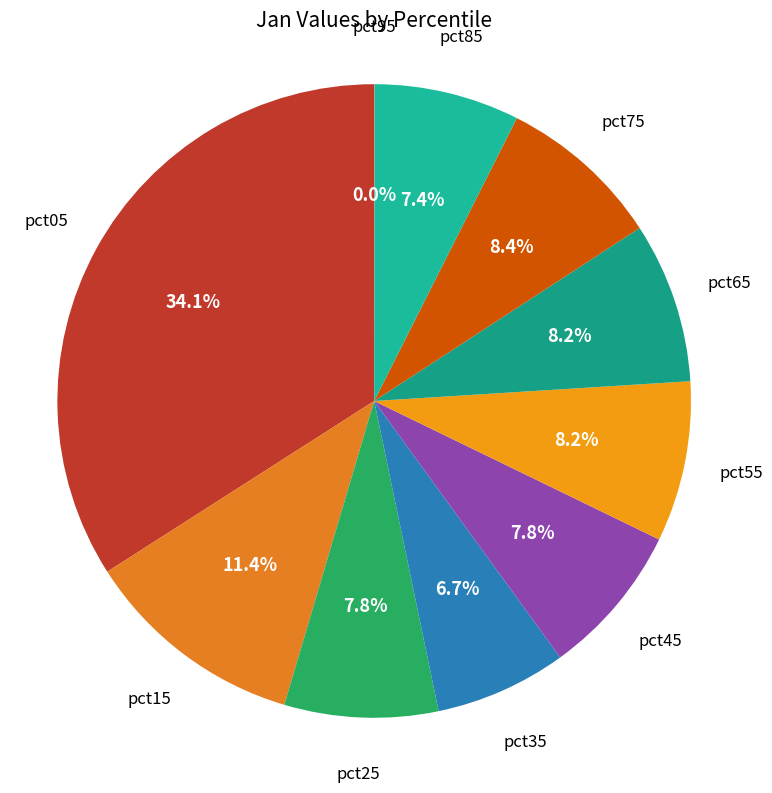

Does pct75 account for over 50% of the chart?

No